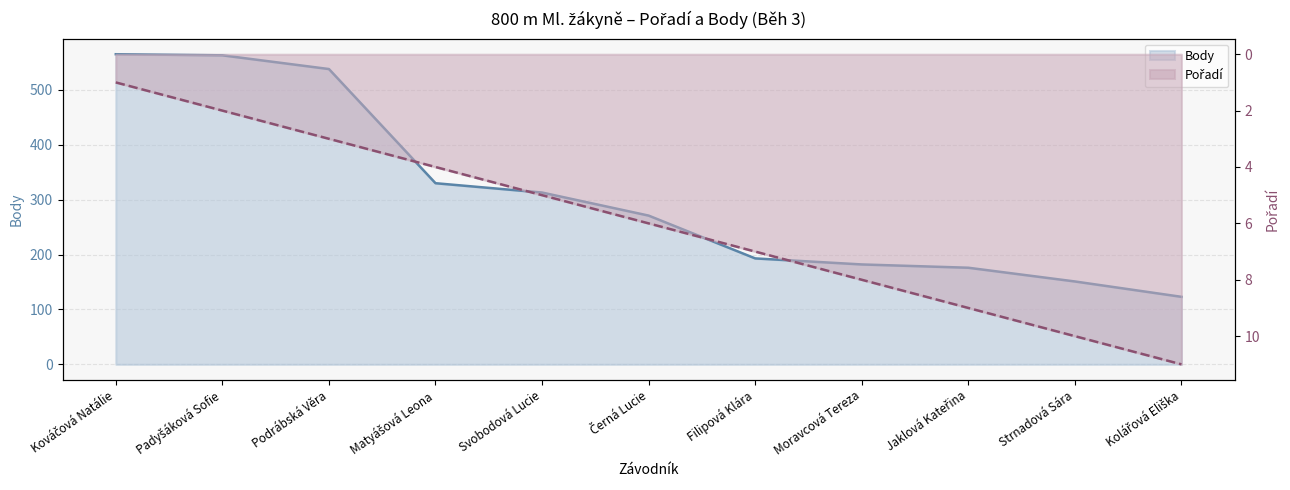

True or false: Body and Pořadí cross at least once.

False